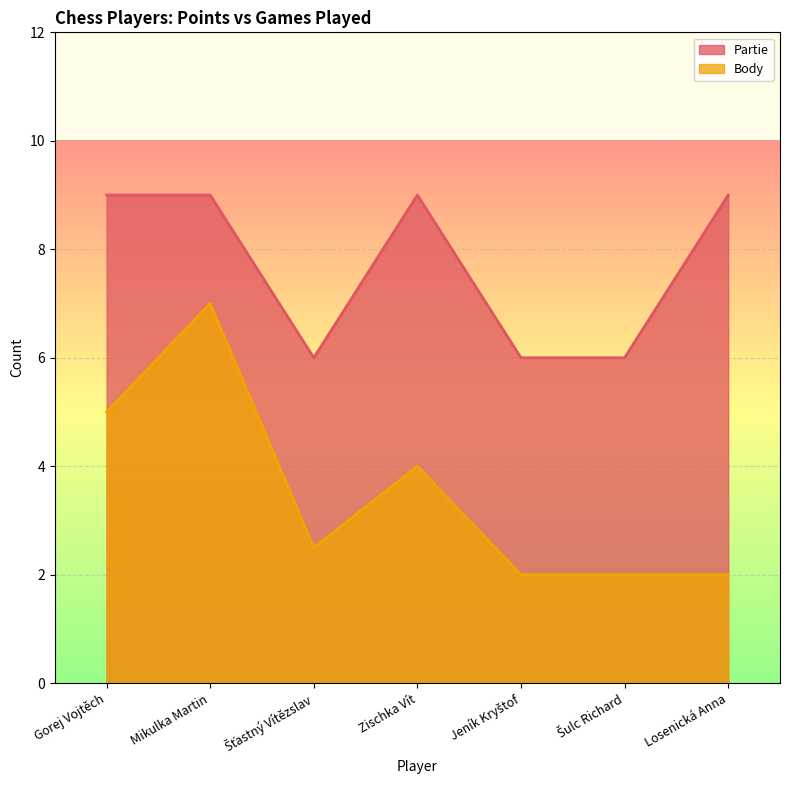

Which series changed the most between Mikulka Martin and Šťastný Vítězslav?

Body